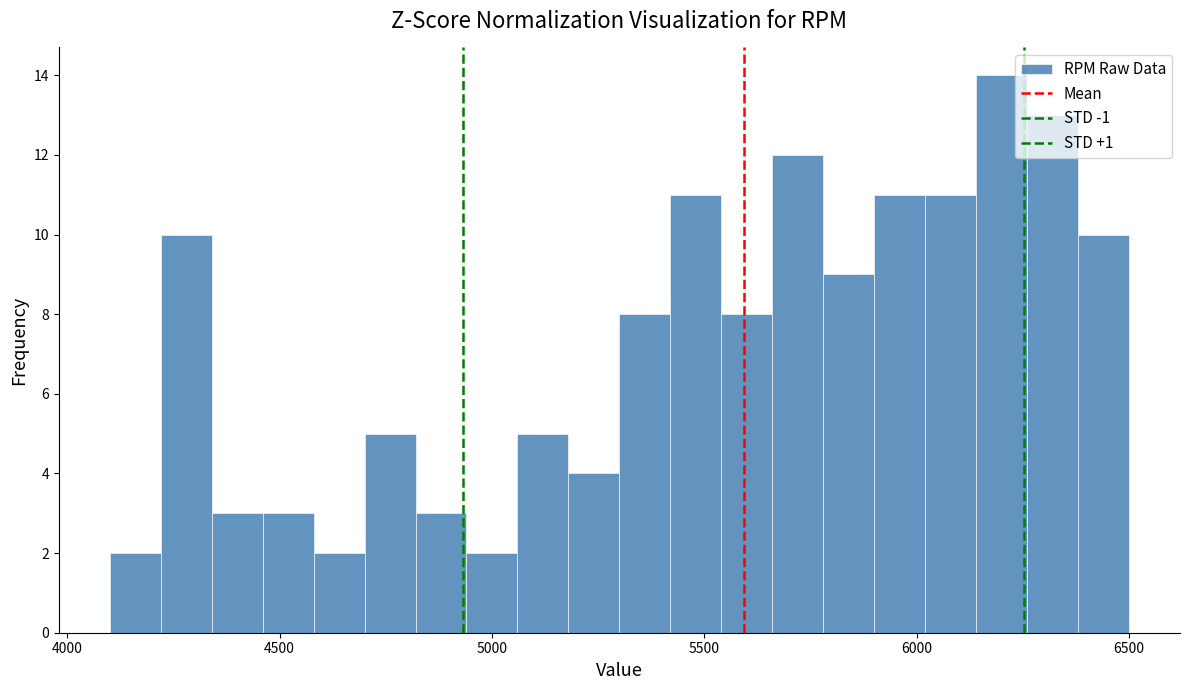

Read against the x-axis, roughly where is the centre of the tallest bar?

6200